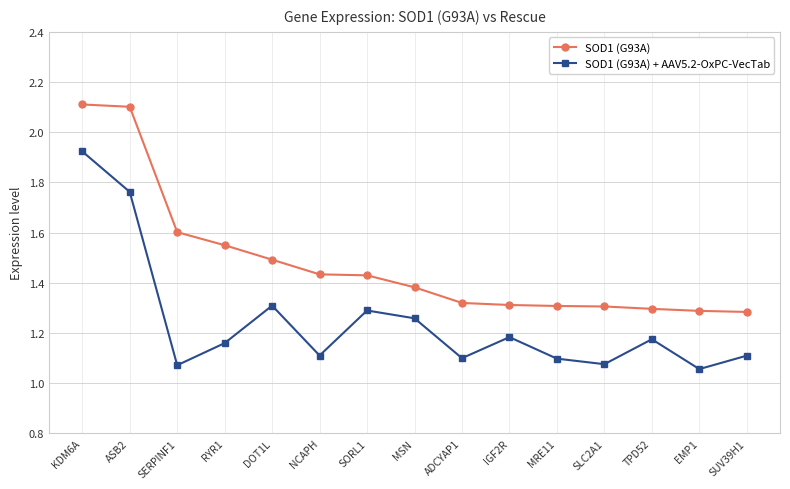

Where is SOD1 (G93A) + AAV5.2-OxPC-VecTab nearest to the value 1?

EMP1